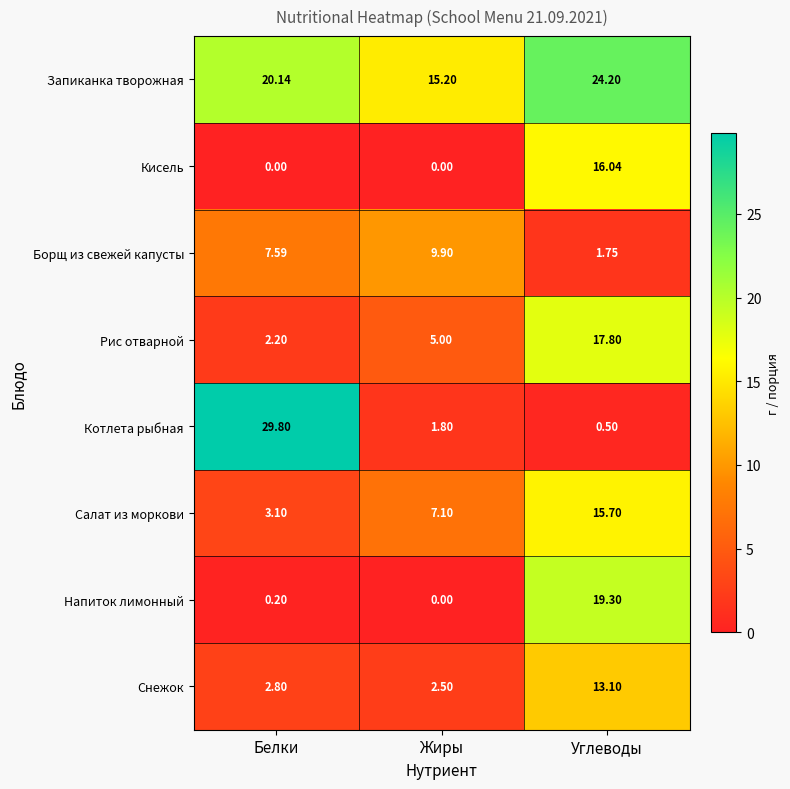

What is the maximum value shown in the chart?

29.8